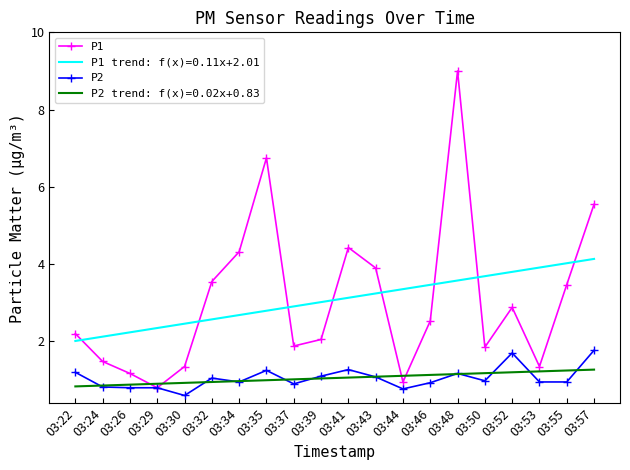

At which category is the sum across all series the highest?

03:48